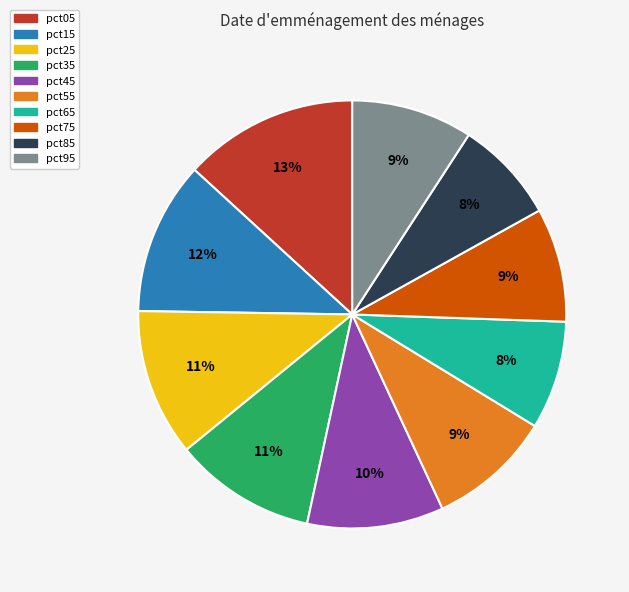

Combined, do pct85 and pct35 account for over 50%?

No